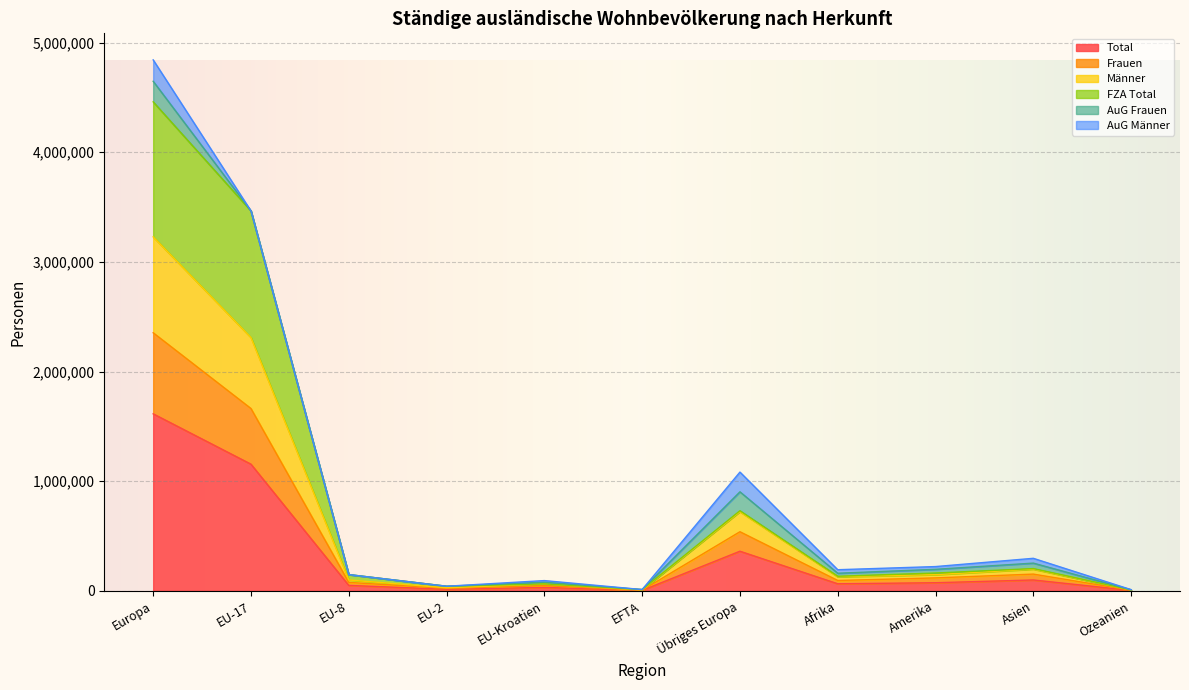

What is the difference between the Total values at EFTA and EU-8?

45528